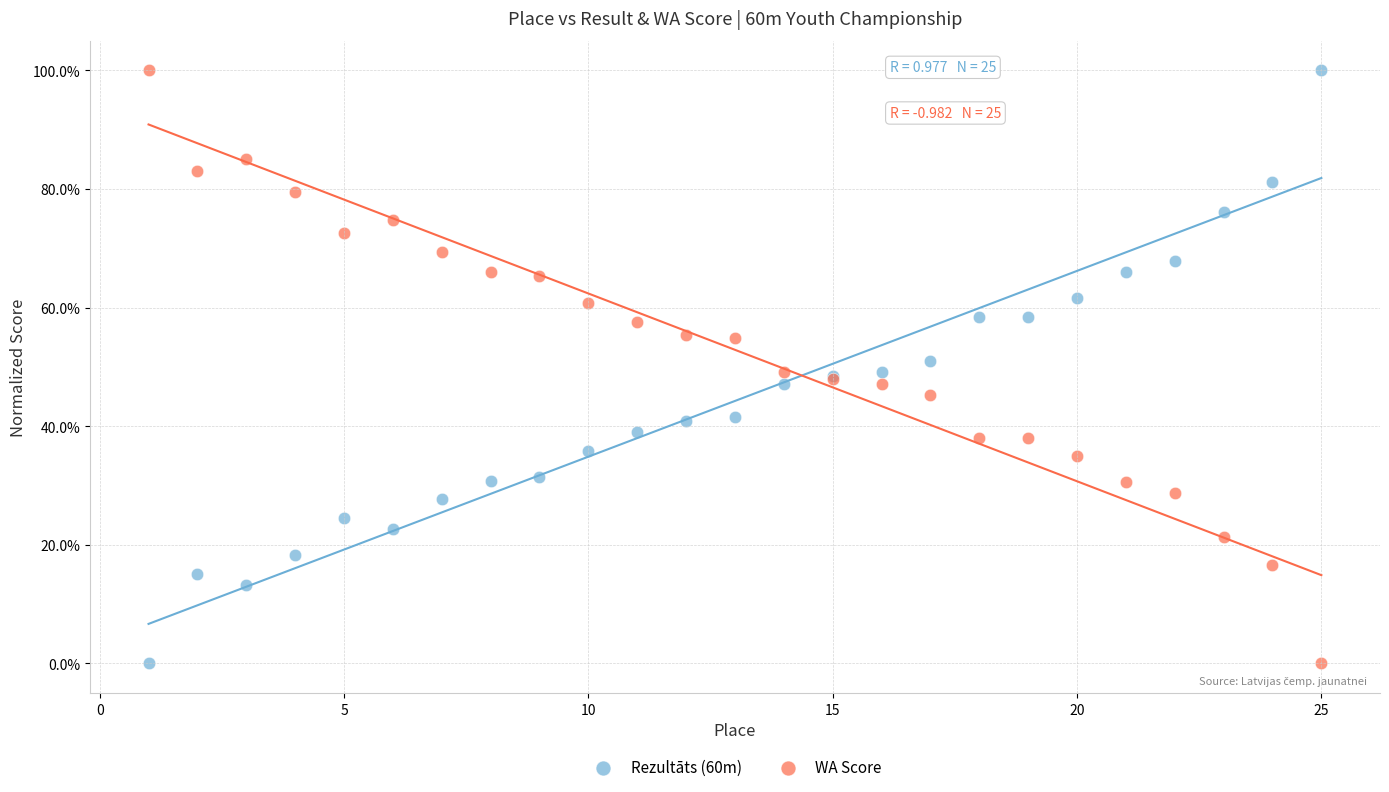

What are all the series names shown in the legend?

Rezultāts (60m), WA Score